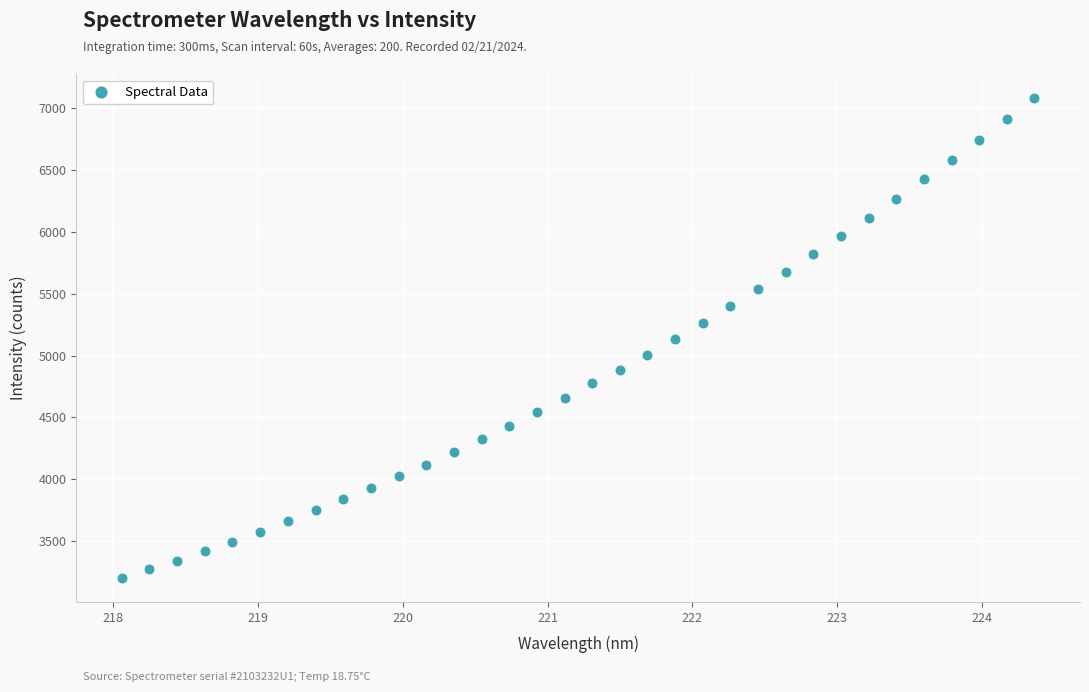

What is the range of X values (max minus min)?

6.3